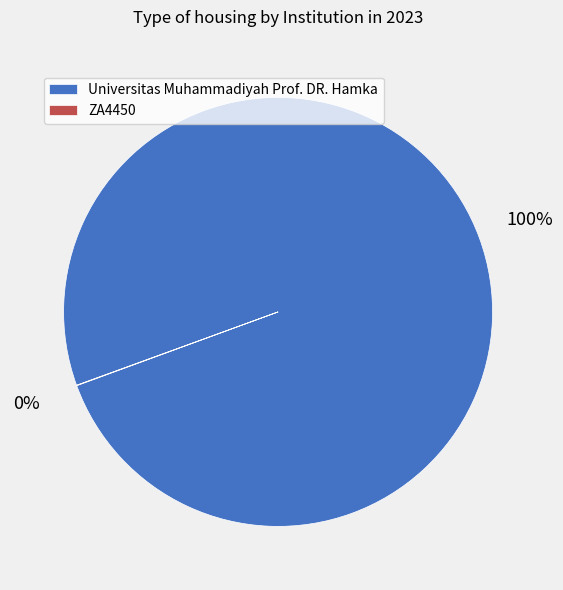

To the nearest percent, what is the average slice percentage?

50%